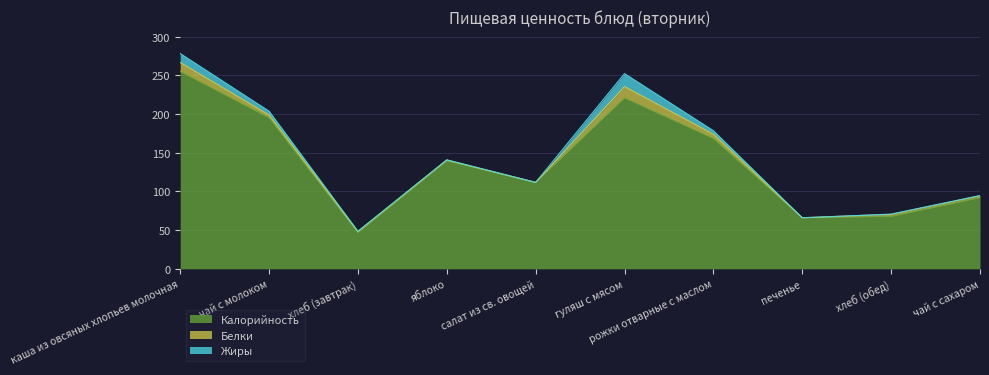

What is the label of the 9th point from the right?

чай с молоком